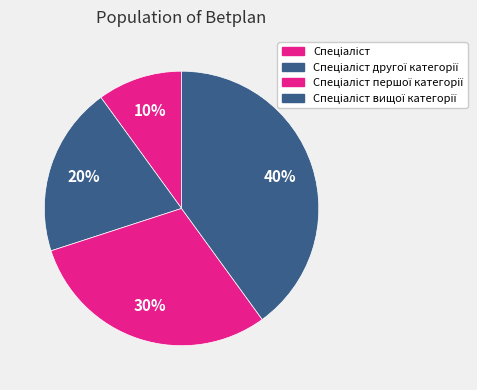

How many segments does this pie chart have?

4